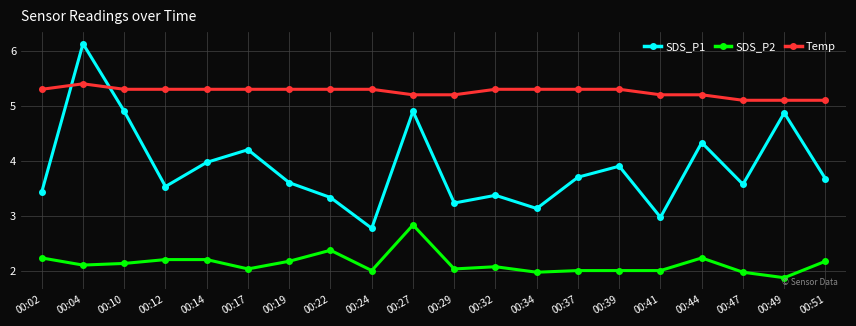

Where is SDS_P1 nearest to the value 4?

00:14